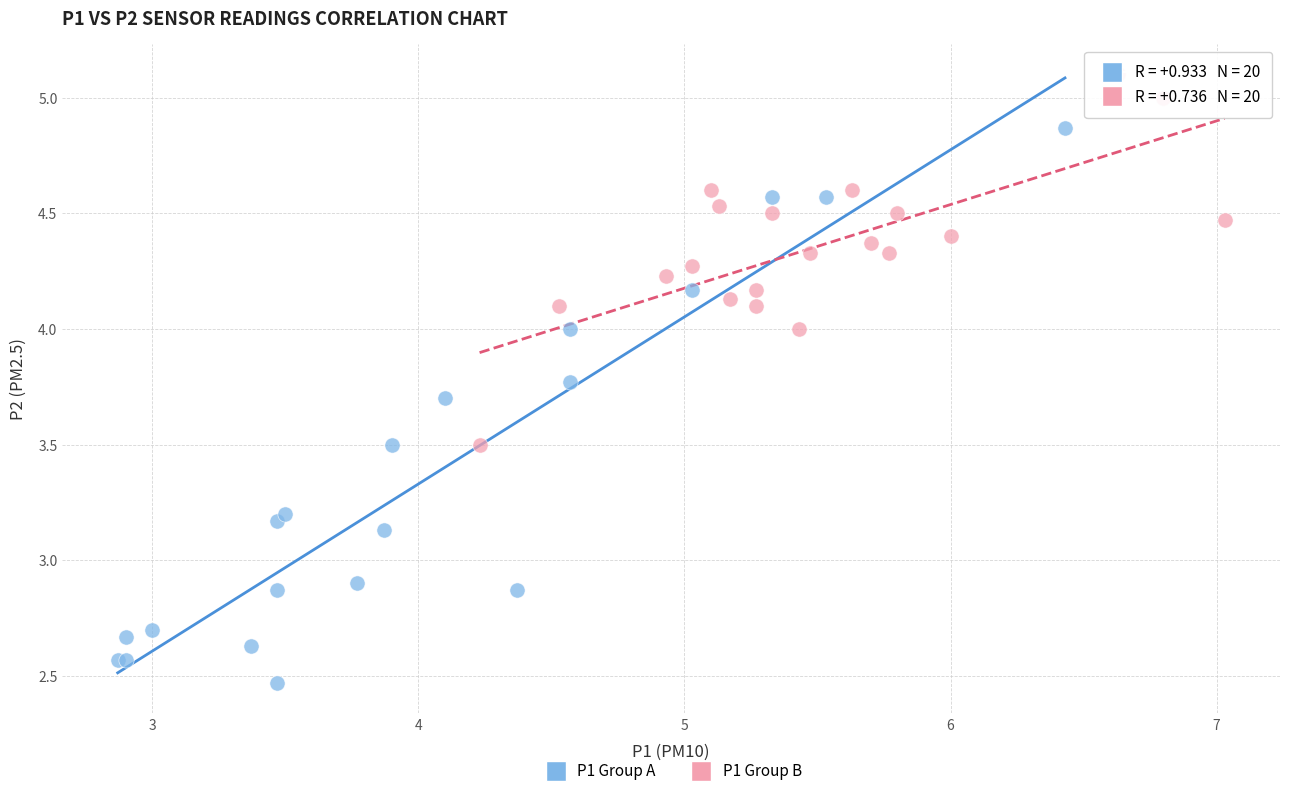

Which series has the widest spread of Y values?

P1 Group A